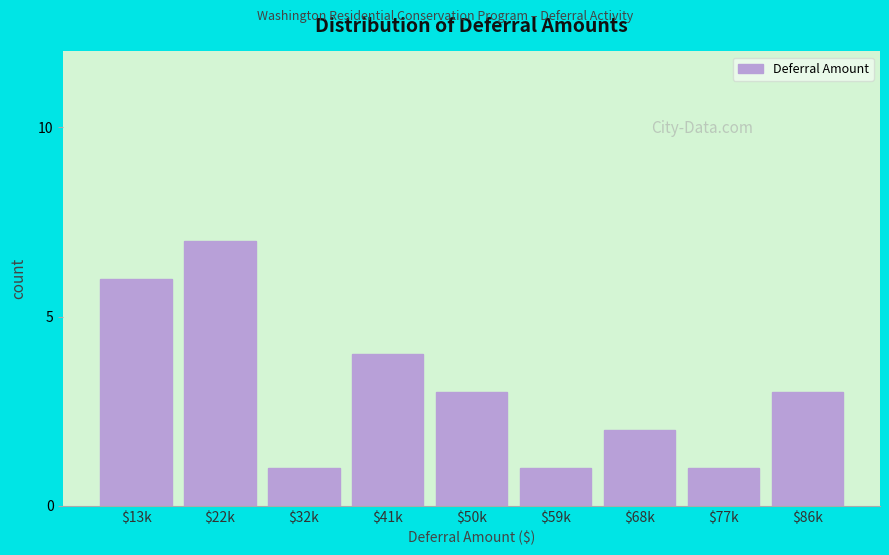

Reading right to left, list all the values displayed in this chart.

3	1	2	1	3	4	1	7	6